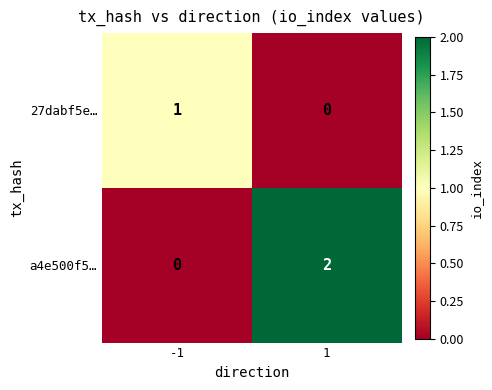

Reading left to right, transcribe all the data shown in this chart.

27dabf5e…: 1	0
a4e500f5…: 0	2